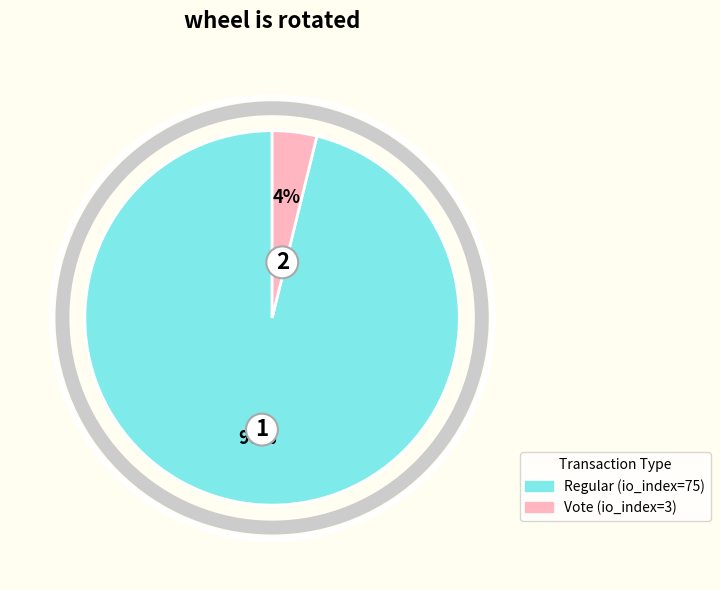

Is it true that Regular (io_index=75) is 88% of the pie?

False